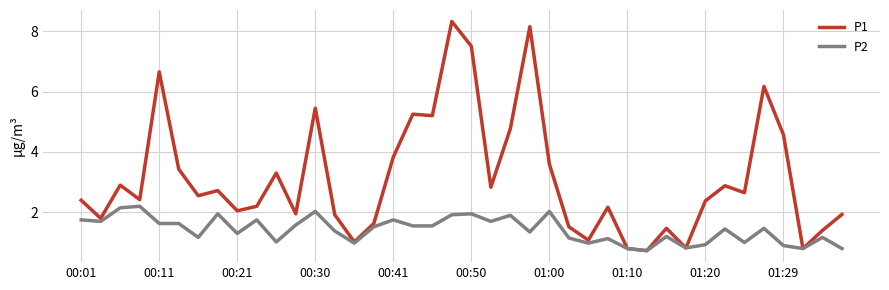

Which series has the largest total across all categories?

P1